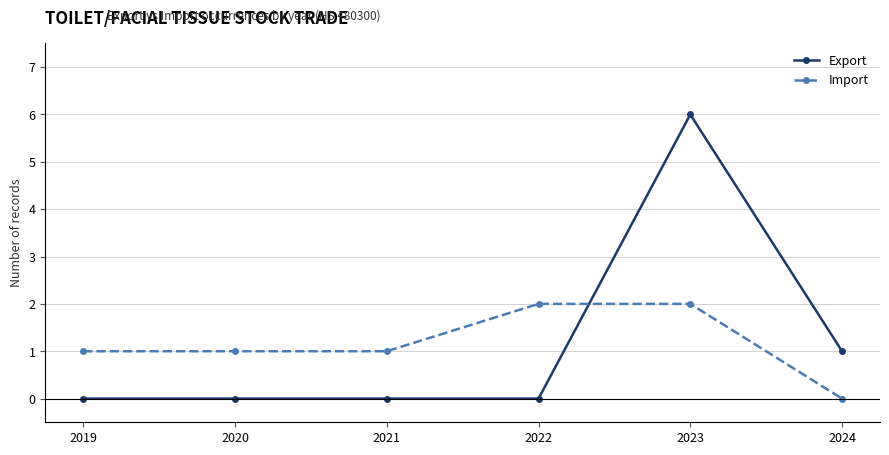

Which series has the largest range (max minus min)?

Export